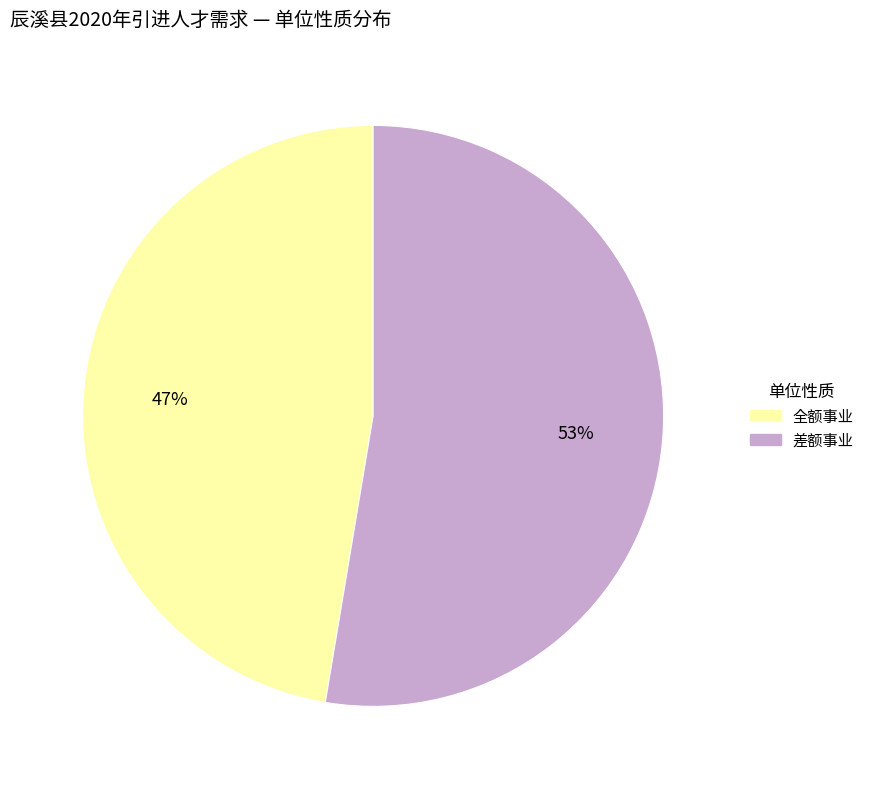

True or false: 全额事业 accounts for 47% of the total.

True